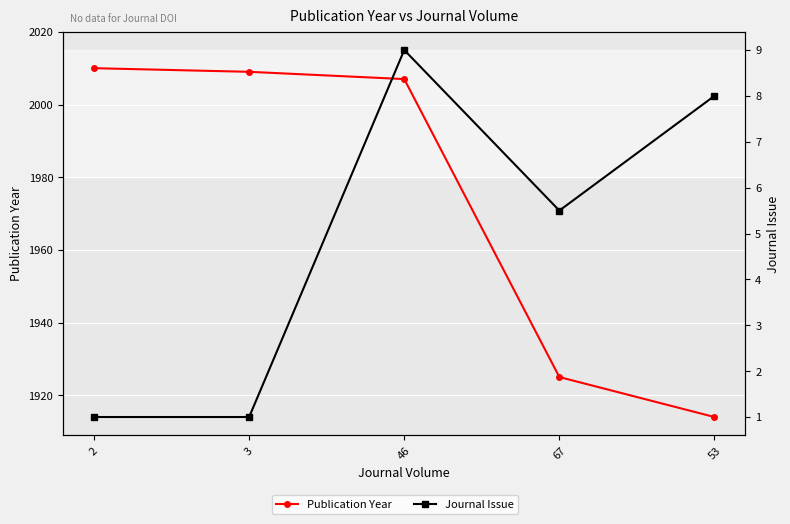

What is the label of the 5th point from the right?

2